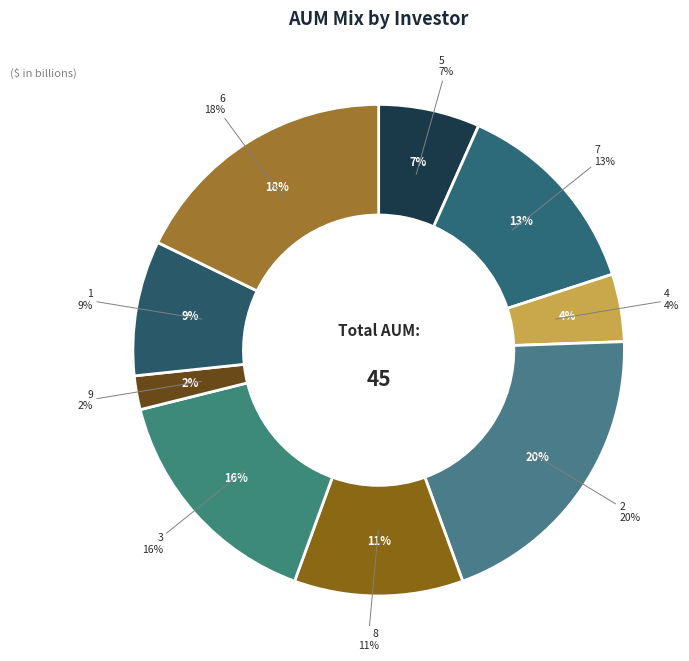

Count the number of slices in the pie.

9